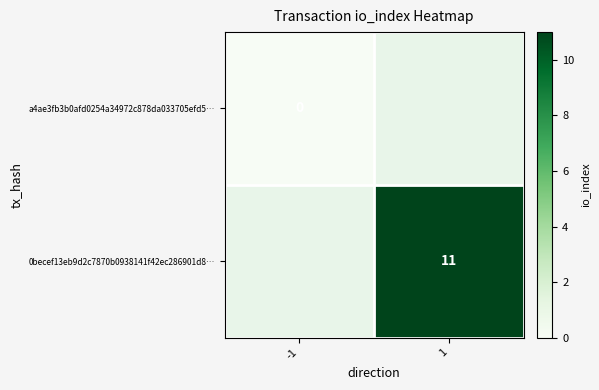

The value of 0becef13eb9d2c7870b0938141f42ec286901d8… at 1 is 11. True or false?

True